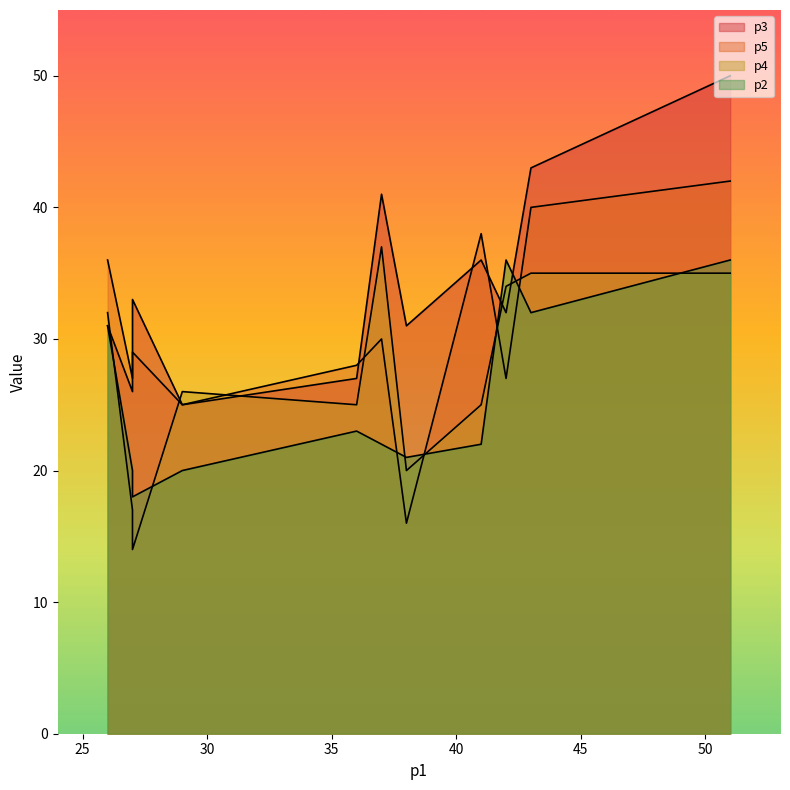

How many data points in p4 are less than 26?

5